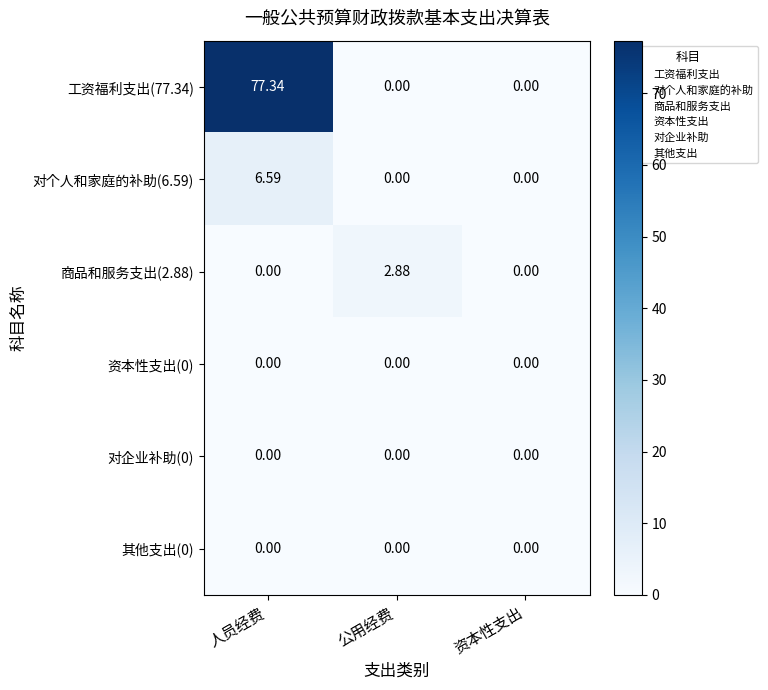

How many series are shown in this chart?

6